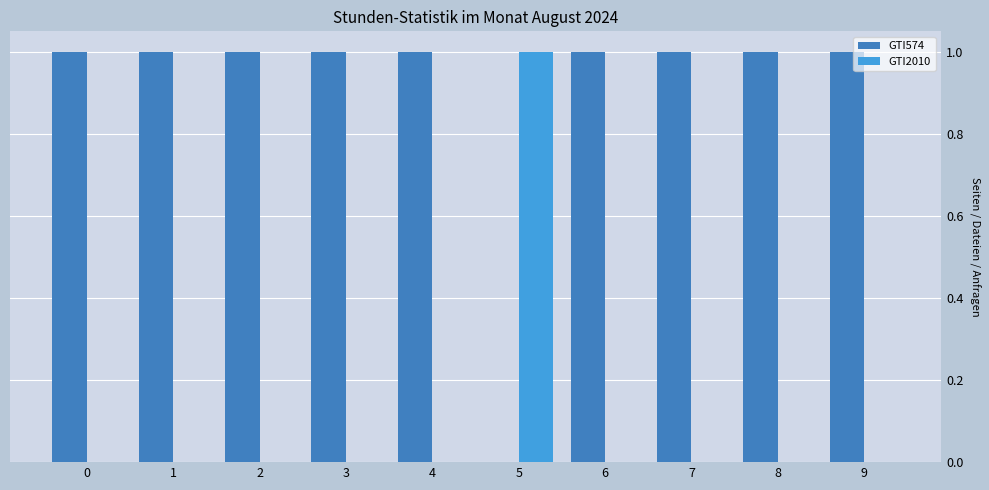

Reading right to left, transcribe all the data shown in this chart.

GTI574: 1	1	1	1	0	1	1	1	1	1
GTI2010: 0	0	0	0	1	0	0	0	0	0